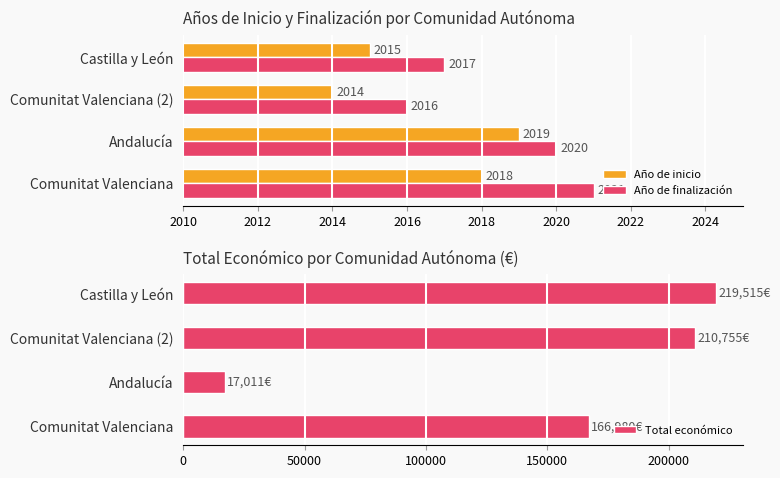

What is the difference between the maximum and second lowest values in the Año de finalización series?

4